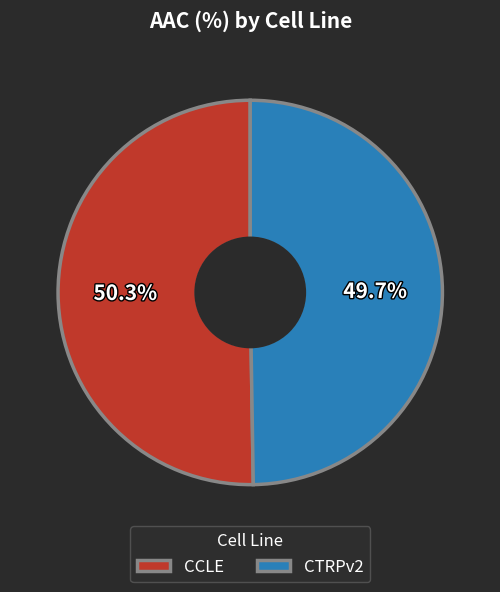

How much of the chart is everything except CCLE?

49.7%